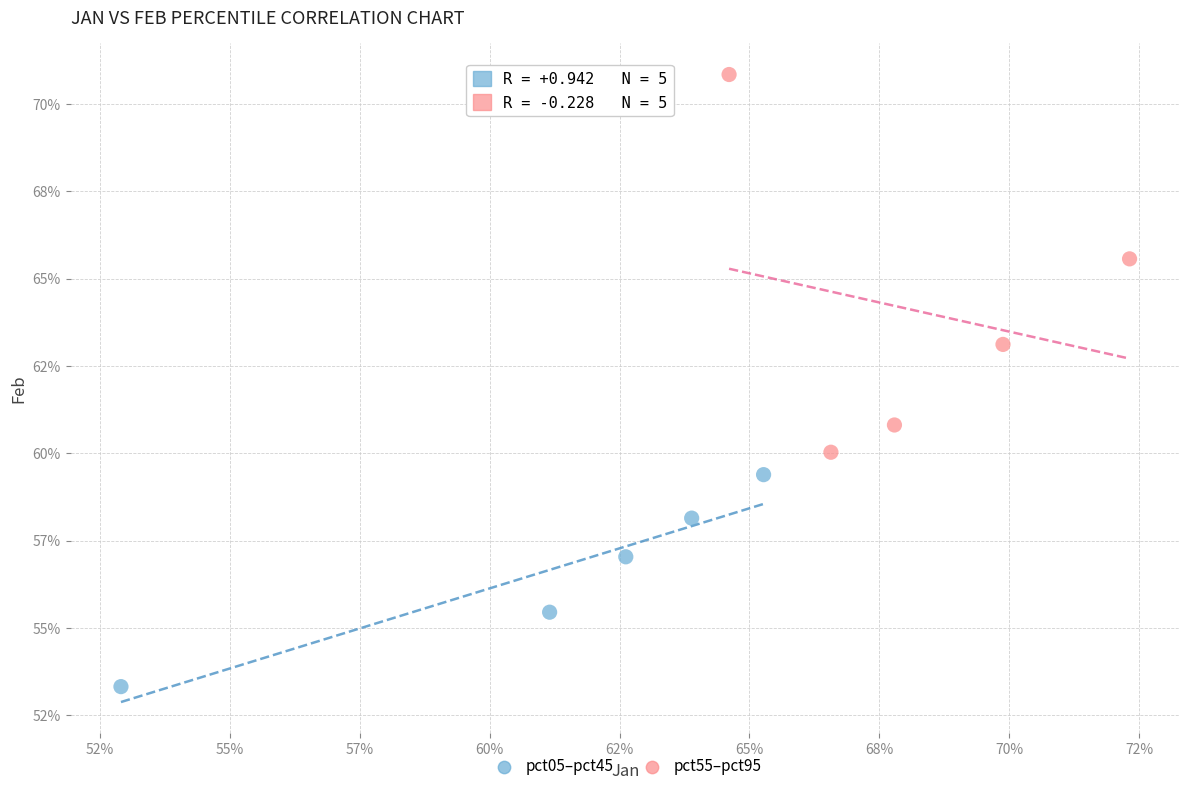

Which series reaches the minimum Y coordinate?

pct05–pct45